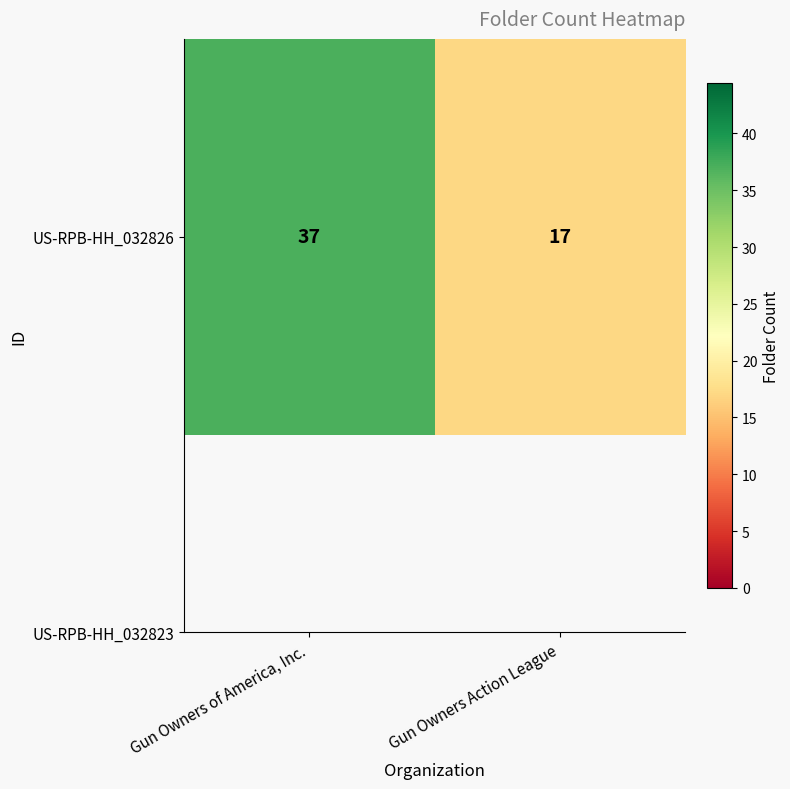

Between Gun Owners of America, Inc. and Gun Owners Action League, which is larger?

Gun Owners of America, Inc.